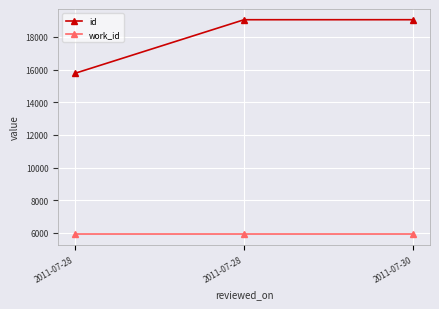

Count the number of categories in the chart.

3